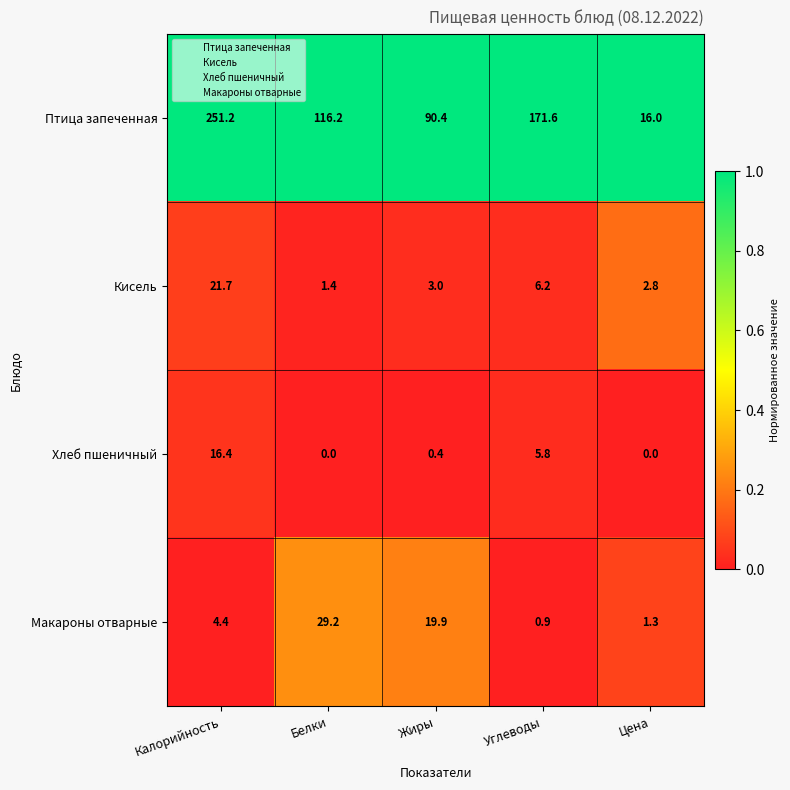

Reading left to right, extract all data points from this chart.

Птица запеченная: 251.2	116.2	90.4	171.6	16.0
Кисель: 21.7	1.4	3.0	6.2	2.8
Хлеб пшеничный: 16.4	0.0	0.4	5.8	0.0
Макароны отварные: 4.4	29.2	19.9	0.9	1.3